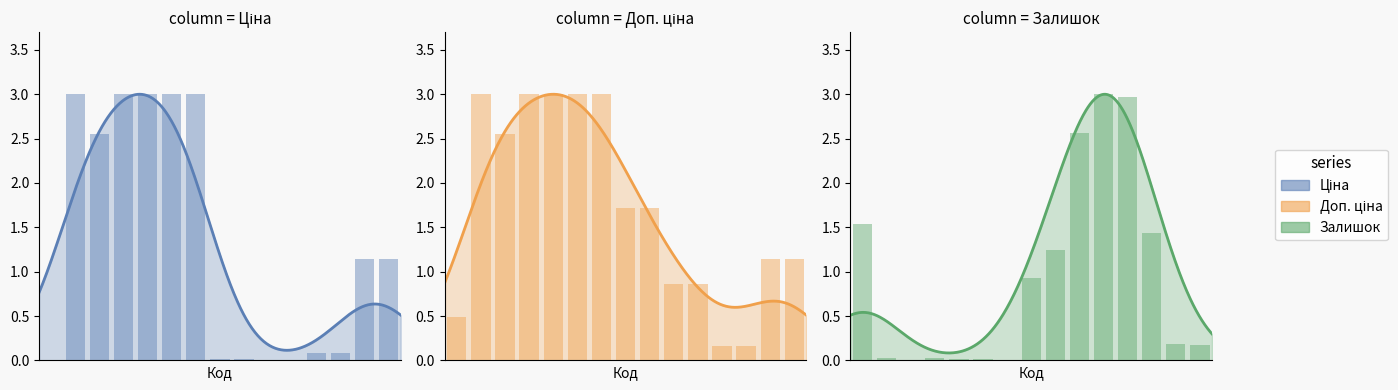

What is the total value across all series at 239732179?

3.9